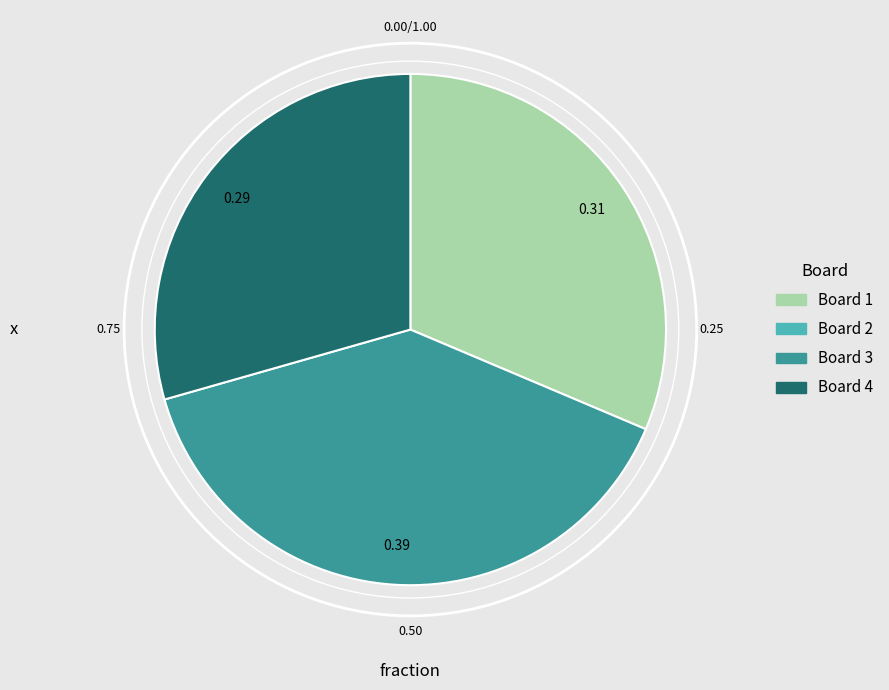

Does any single category account for the majority?

No